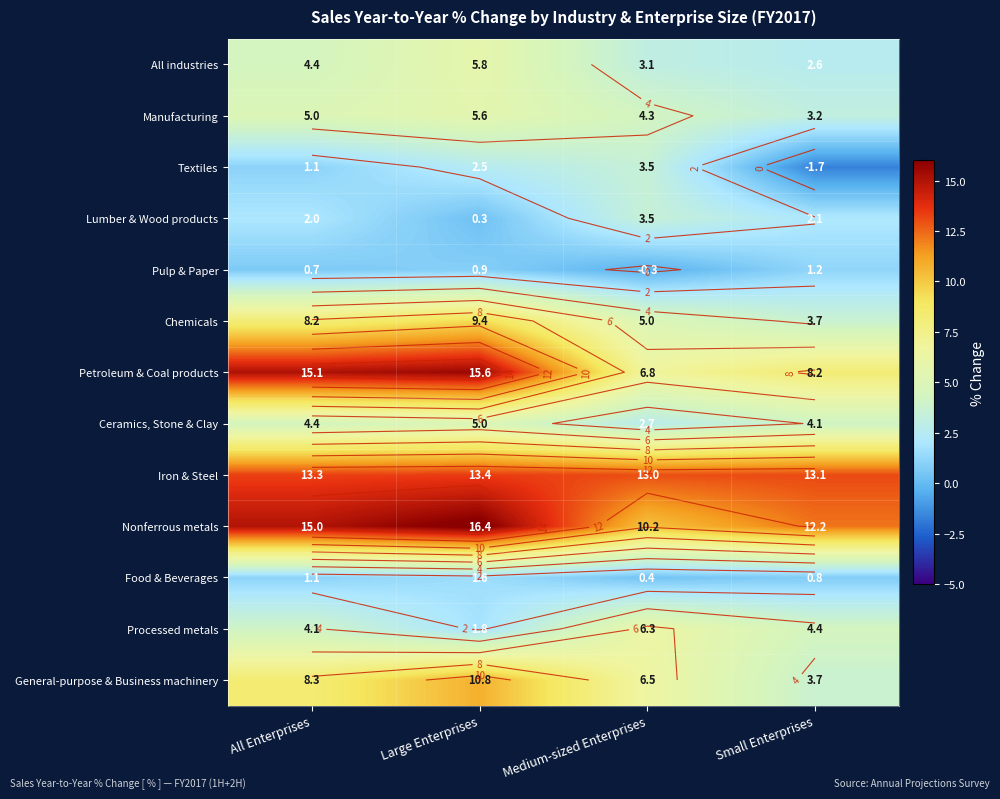

At which category is the sum across all series the highest?

Large Enterprises